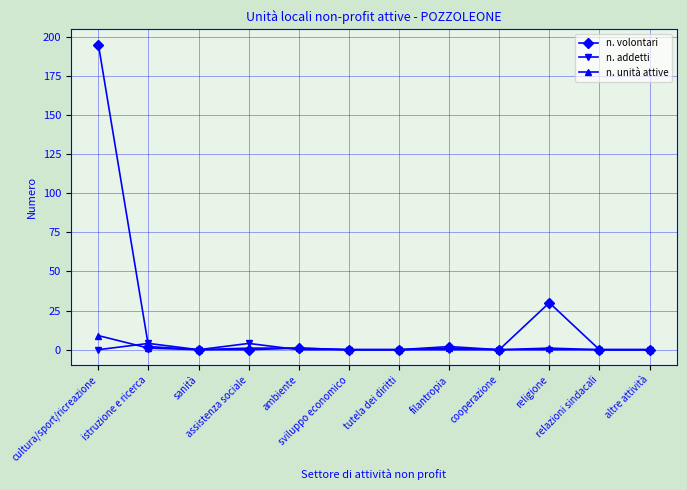

What is the difference between the second highest and second lowest values in the n. addetti series?

4